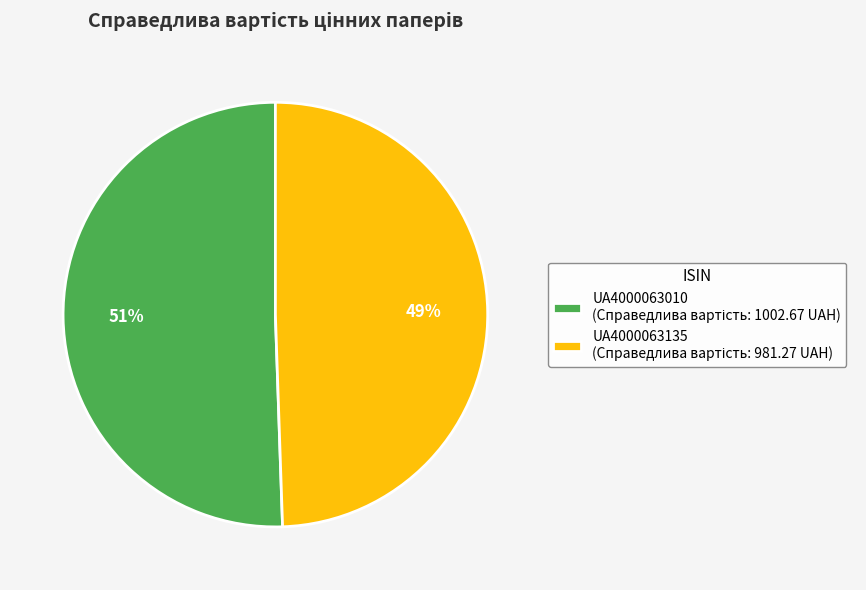

What is the smallest slice in the pie chart?

UA4000063135